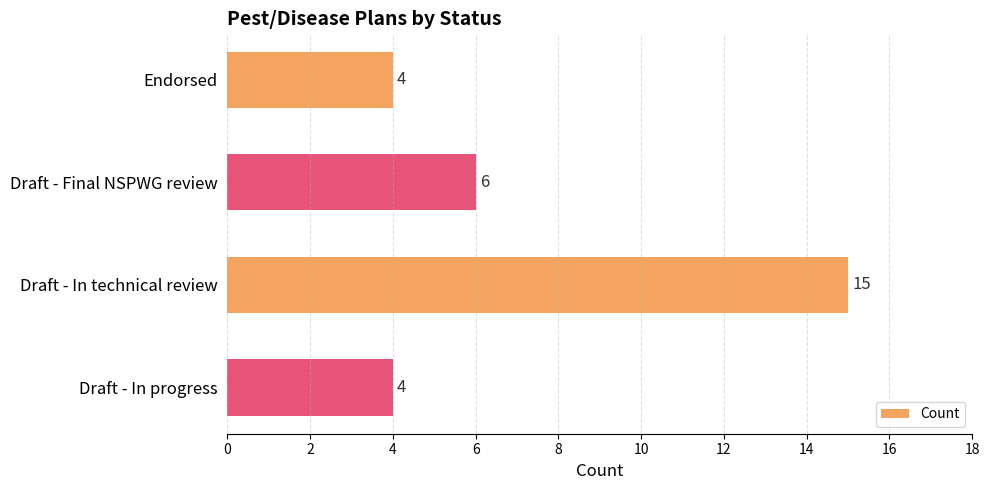

Reading bottom to top, extract all data points from this chart.

Draft - In progress=4	Draft - In technical review=15	Draft - Final NSPWG review=6	Endorsed=4